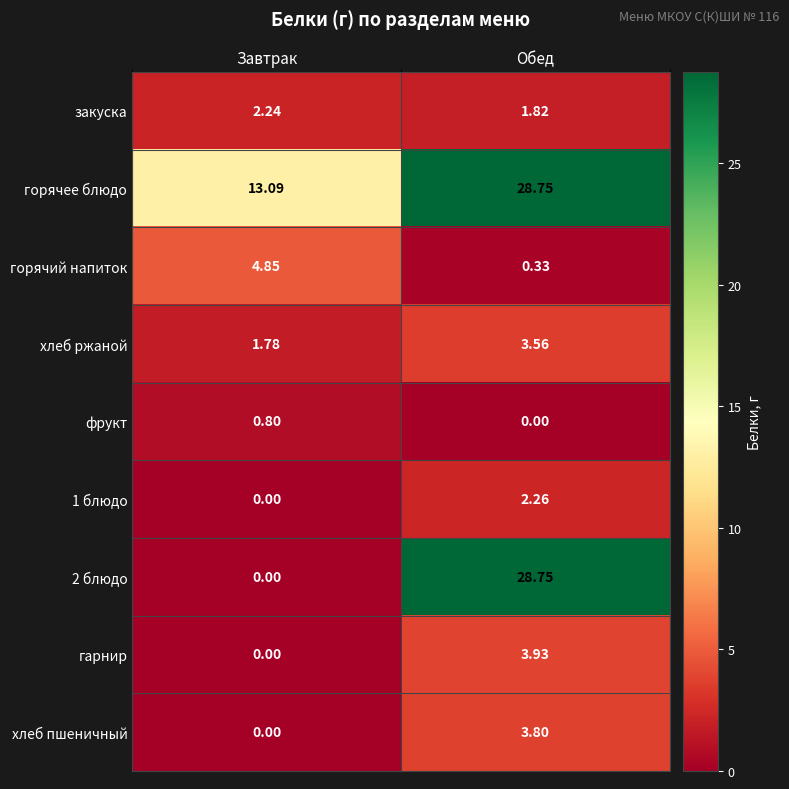

Where does the закуска series first go above 2?

Завтрак